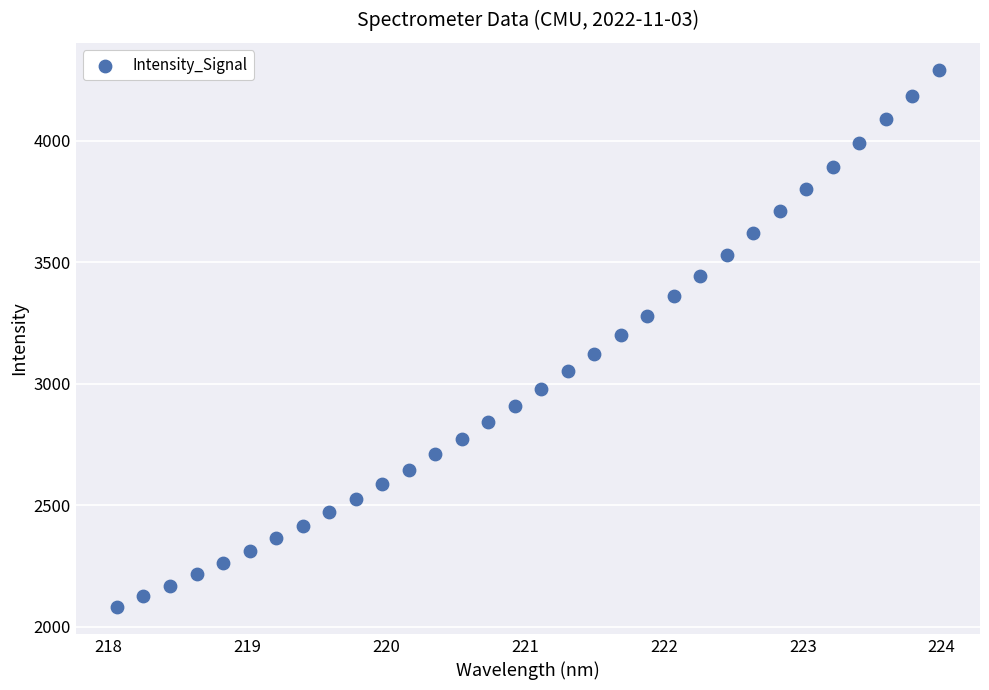

What is the range of Y values (max minus min)?

2210.6